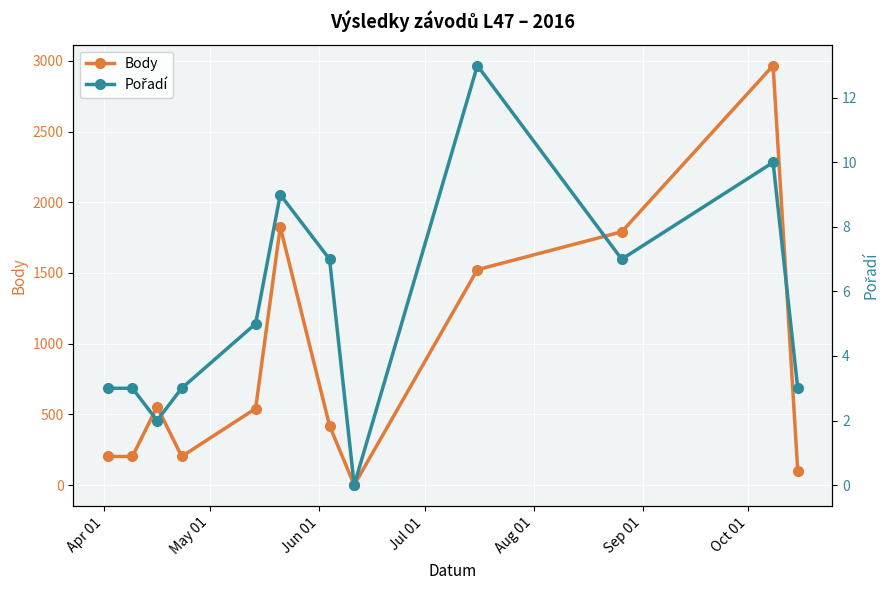

What is the maximum value for Pořadí?

13